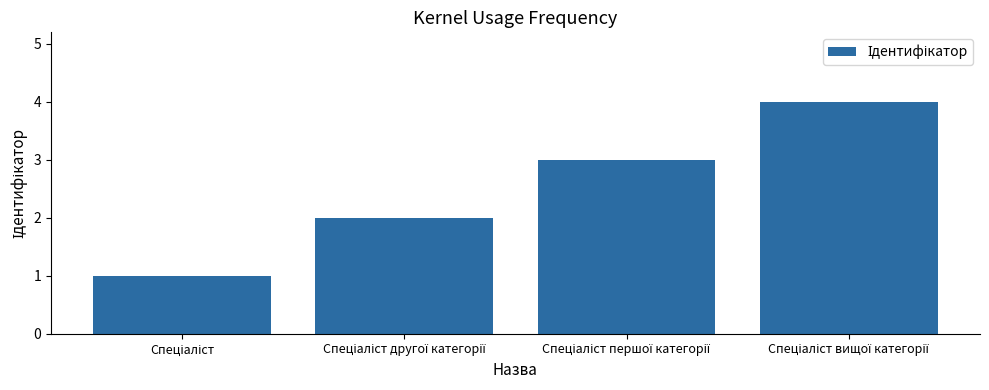

What is the greatest value displayed?

4